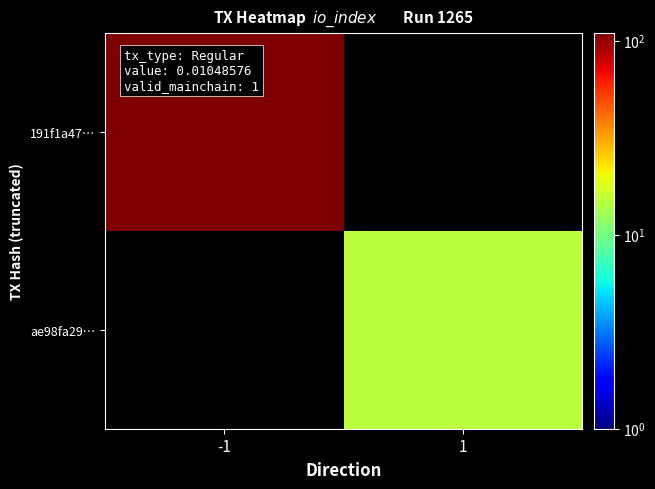

What is the maximum value for 191f1a47…?

109.0